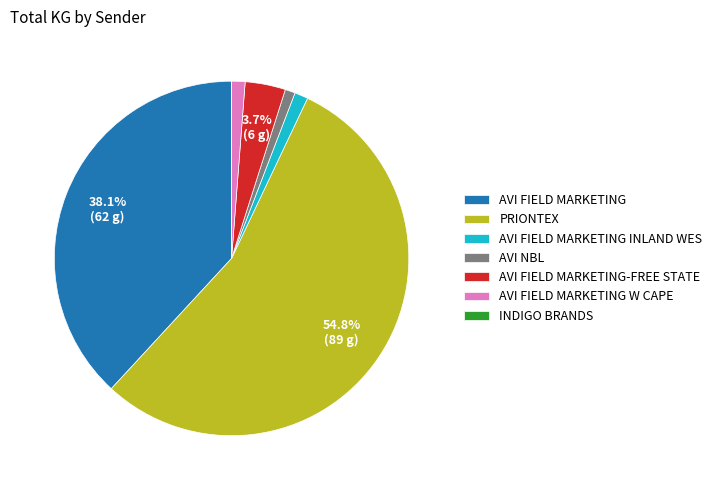

What is the ratio of the value at AVI FIELD MARKETING INLAND WES to the value at AVI FIELD MARKETING W CAPE?

1.0